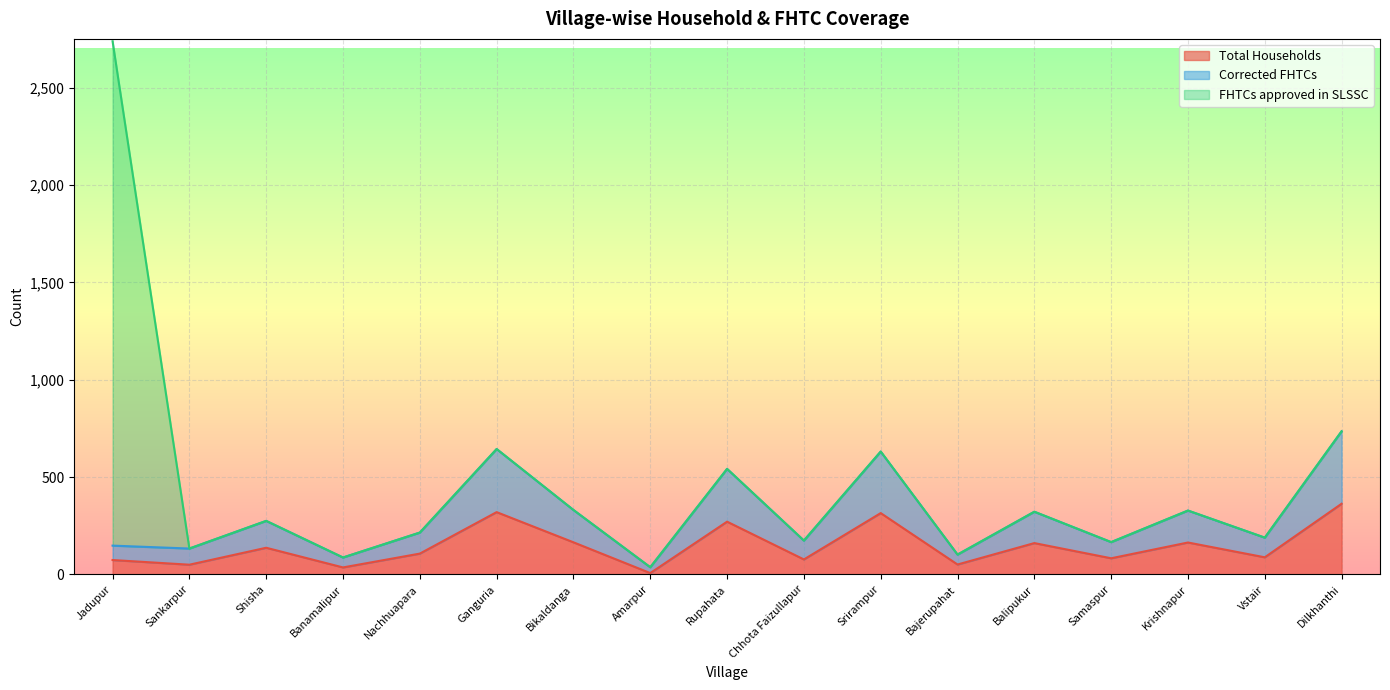

What is the highest value of the Total Households series?

363